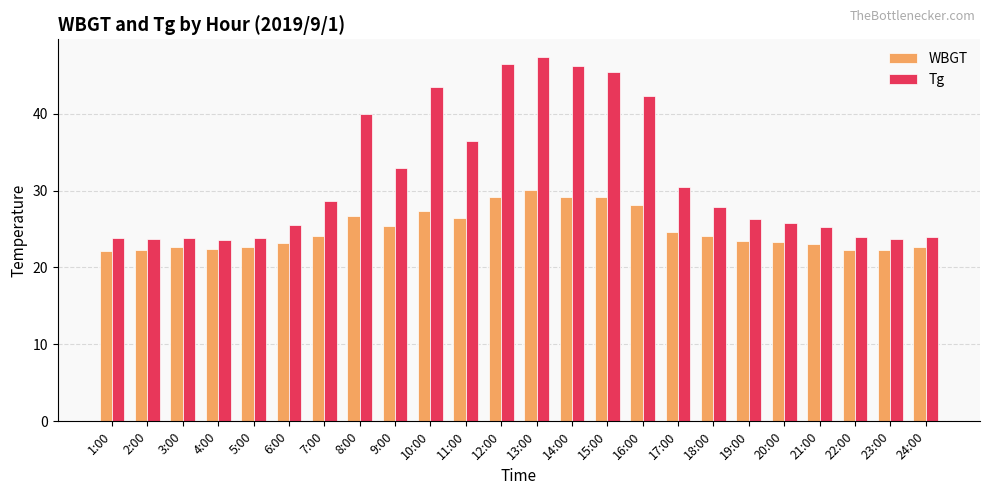

The Tg series shows 23.8 at 5:00. True or false?

True